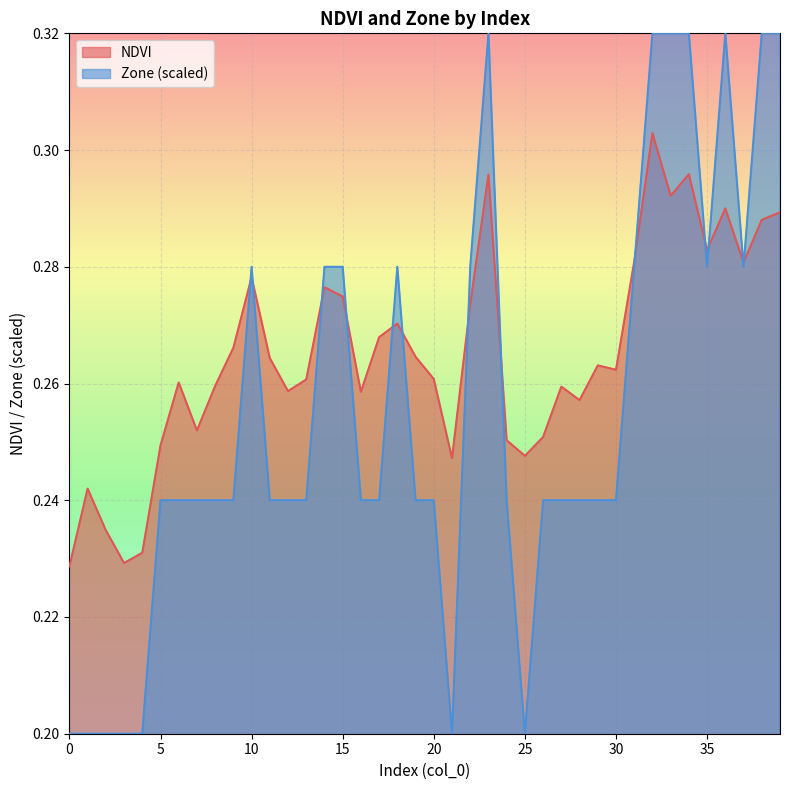

Rank the series by their maximum value, from highest to lowest.

Zone (scaled), NDVI